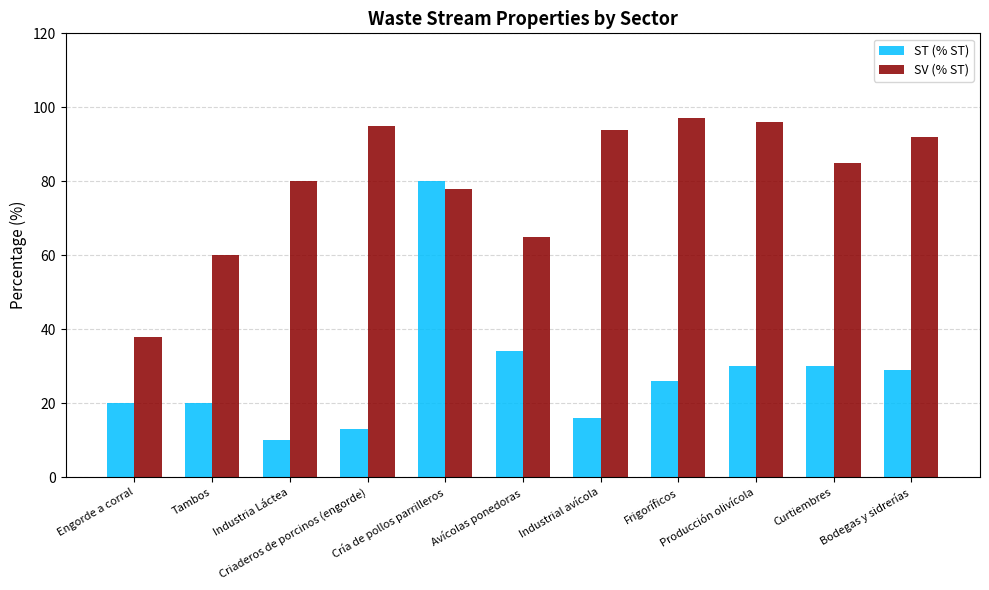

Rank the series at Industria Láctea from highest to lowest value.

SV (% ST), ST (% ST)